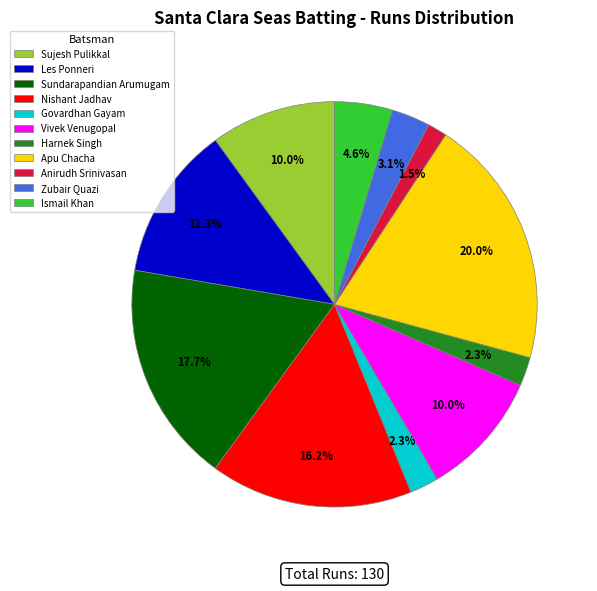

To the nearest percent, what is the average slice percentage?

9%